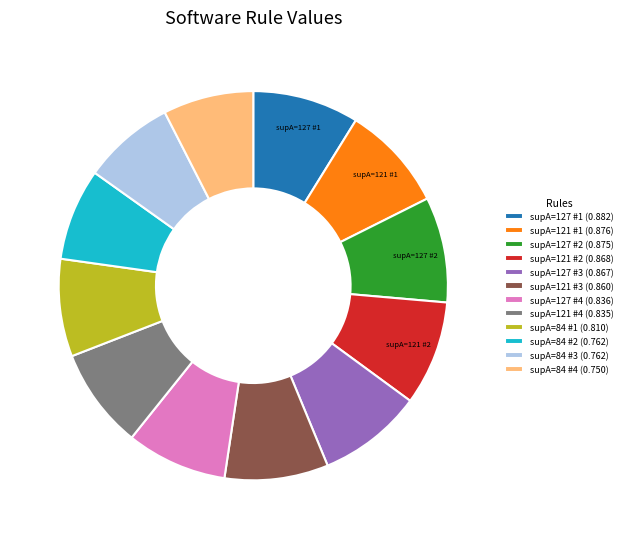

Is there a majority slice in this chart?

No